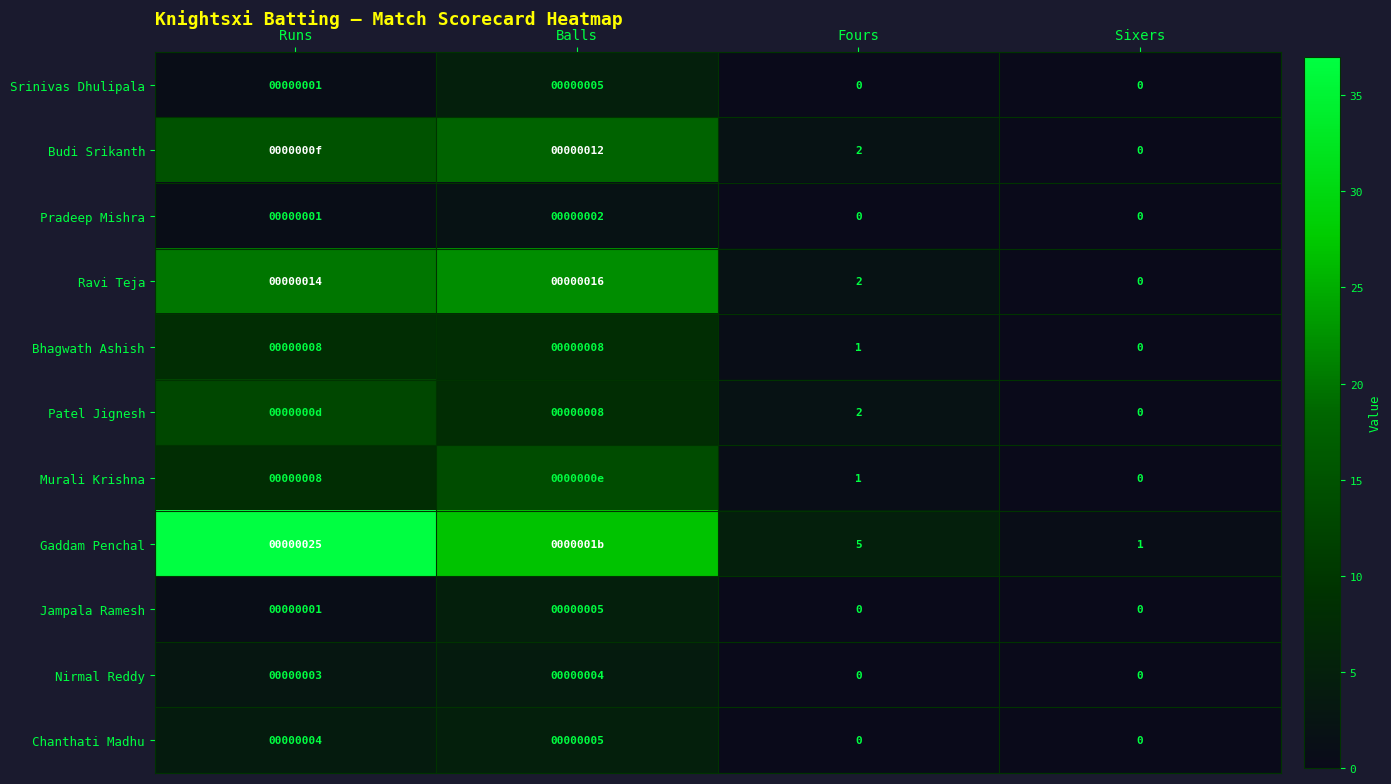

What is the difference between the maximum and minimum values in the Jampala Ramesh series?

5